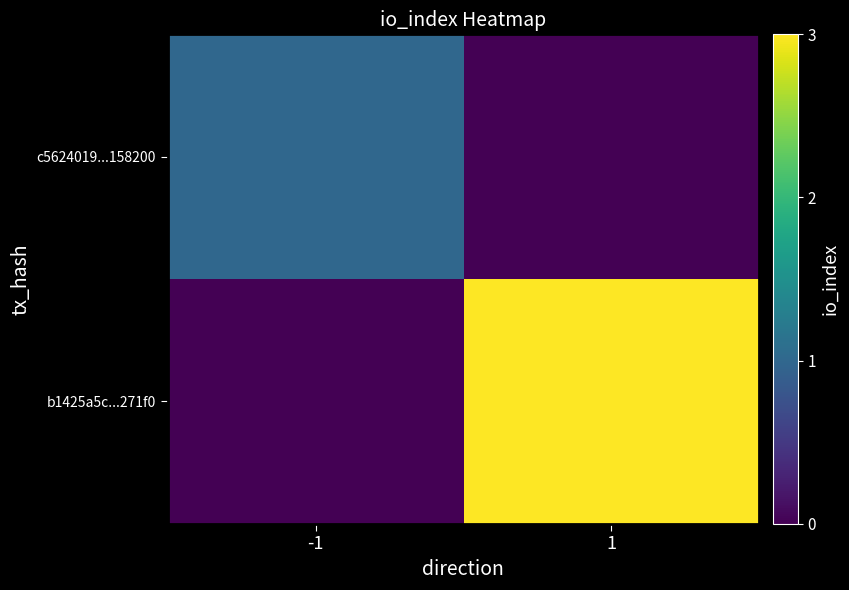

How many series are shown in this chart?

2